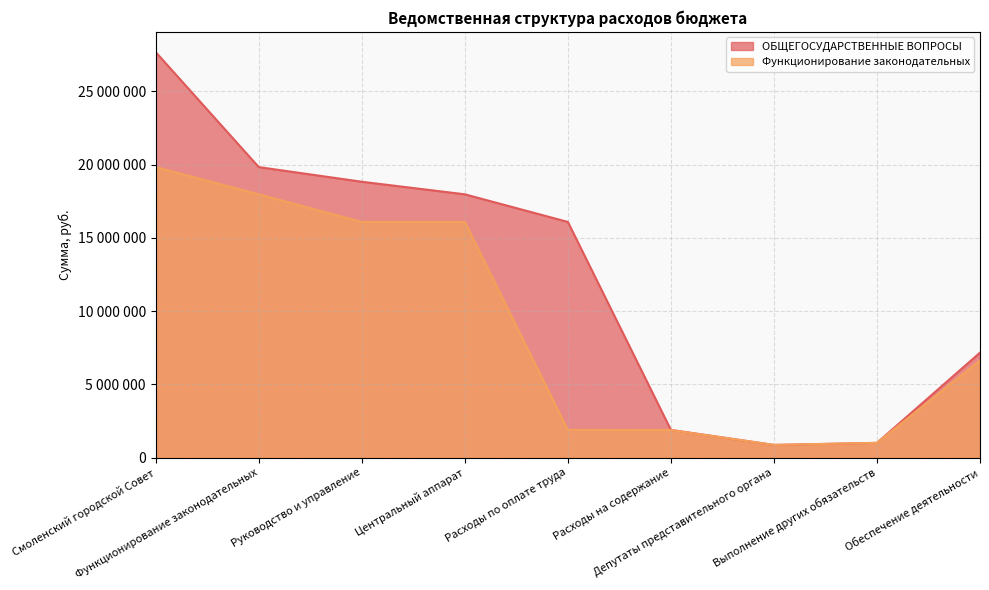

What is the sum of all Функционирование законодательных values?

82244505